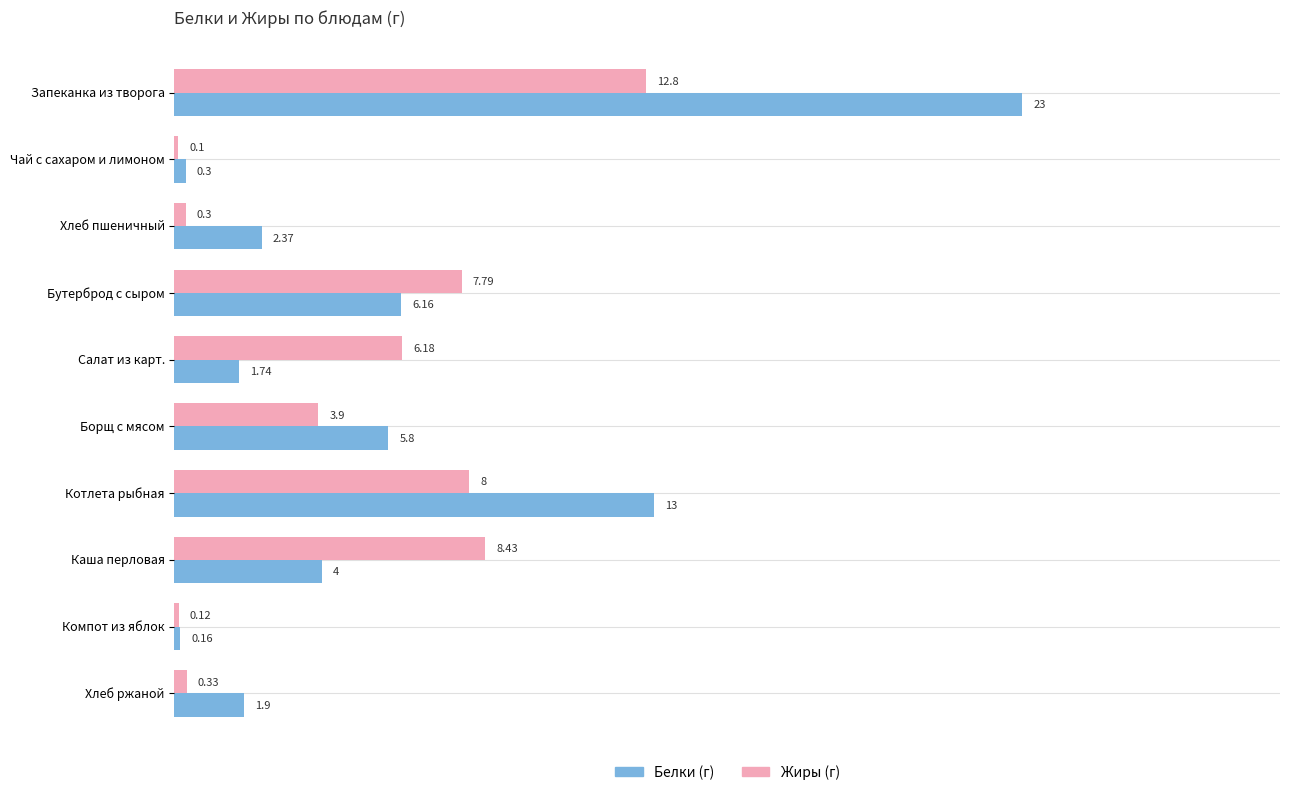

At which category is the sum across all series the highest?

Запеканка из творога